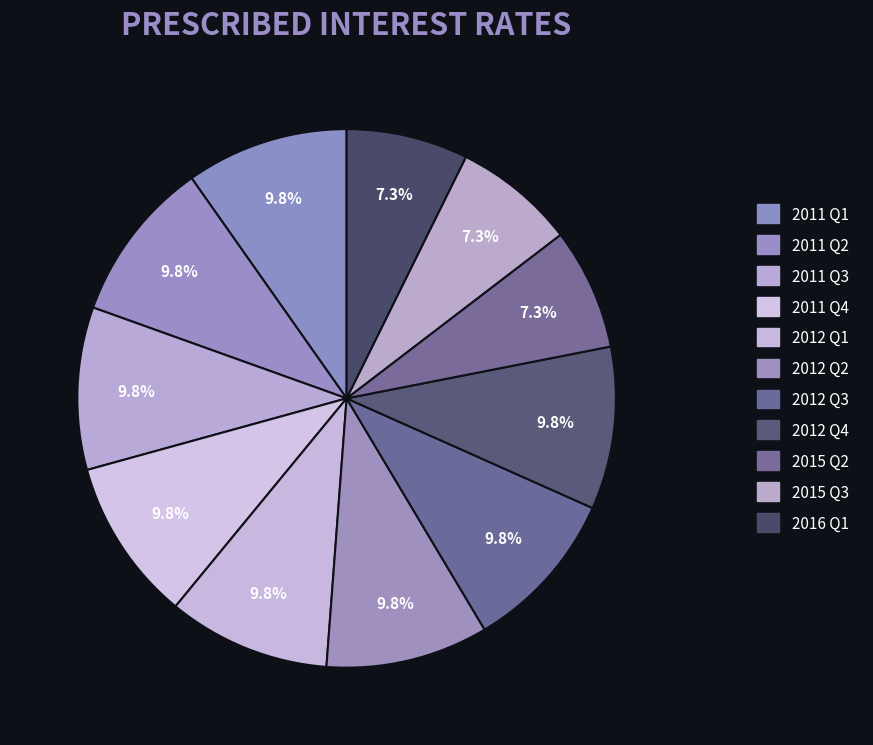

Is the sum of 2015 Q3 and 2011 Q4 greater than half?

No